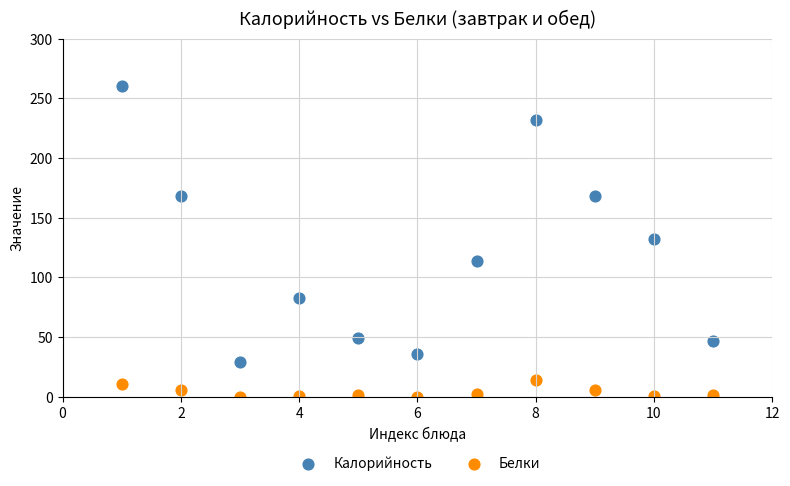

Which series contains the highest Y value?

Калорийность